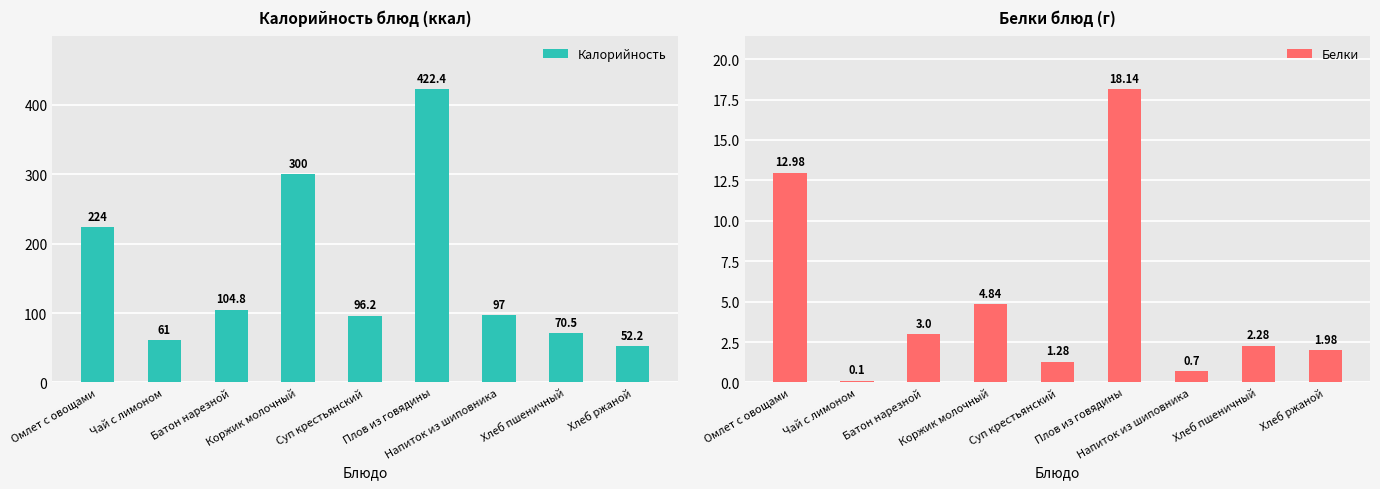

At Напиток из шиповника, list the series in order from smallest to largest.

Белки, Калорийность